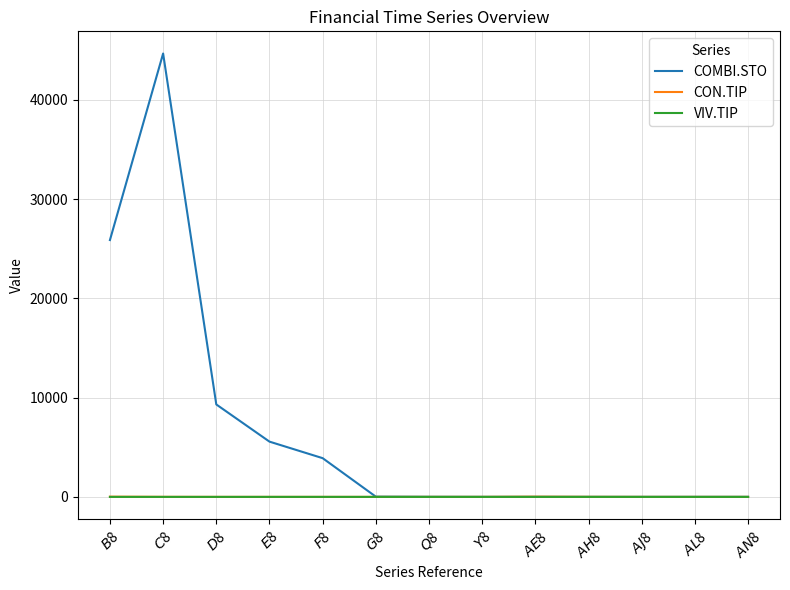

What is the highest value of the COMBI.STO series?

44671.1